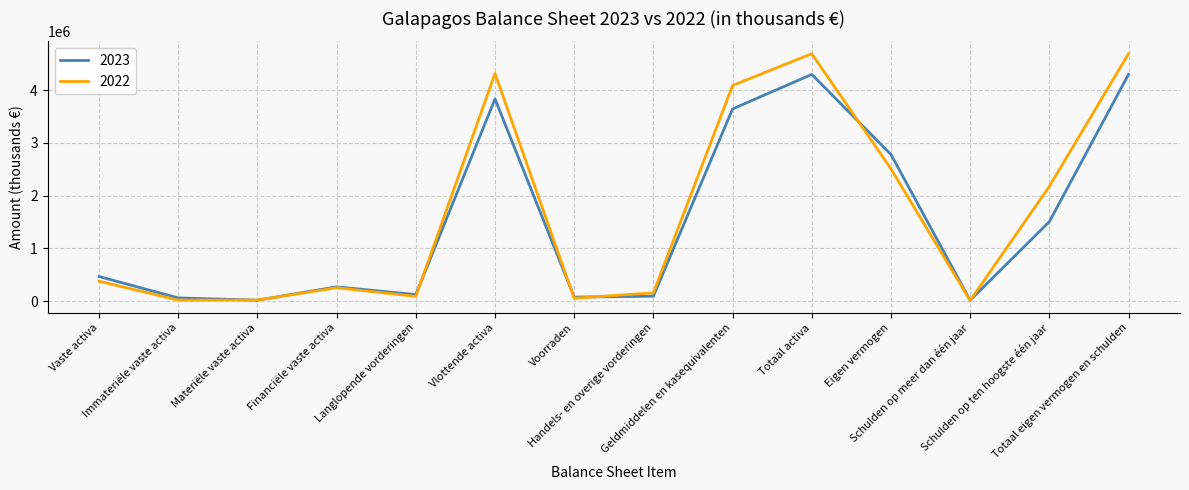

Which series changed the most between Handels- en overige vorderingen and Geldmiddelen en kasequivalenten?

2022